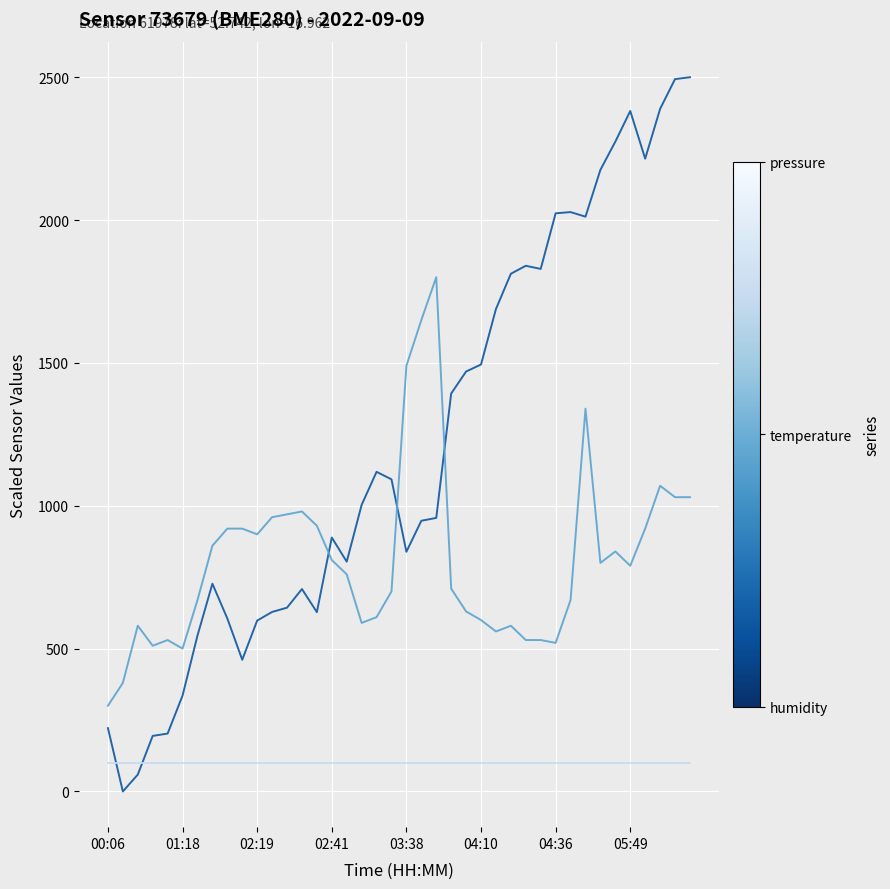

What is the maximum value shown in the chart?

2500.0